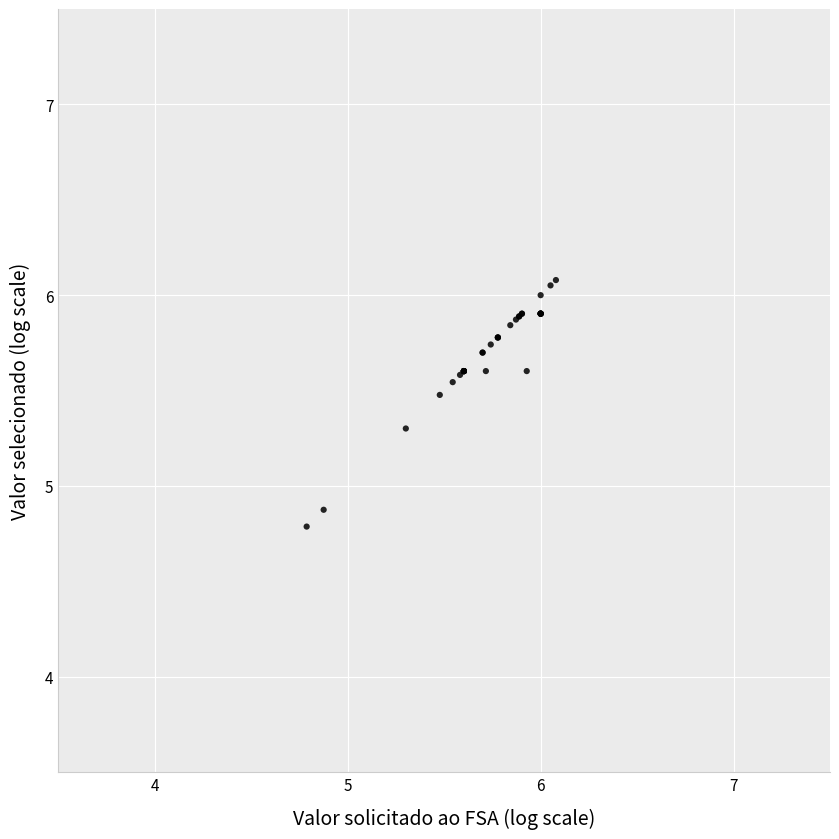

What Y value in the scatter plot is closest to 5?

4.9